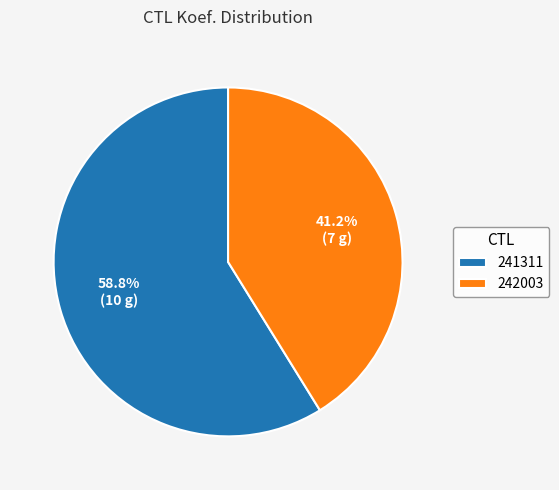

Between 242003 and 241311, which is larger?

241311